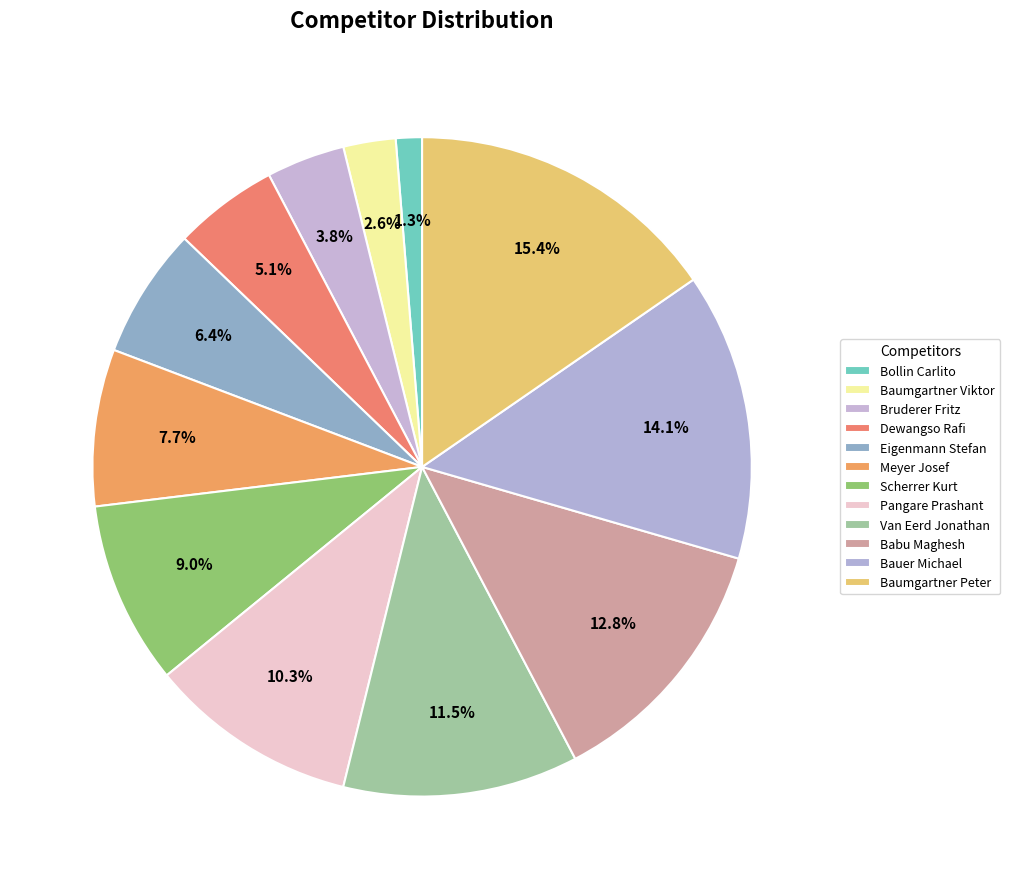

To the nearest percent, what percentage of the pie is Bauer Michael?

14%